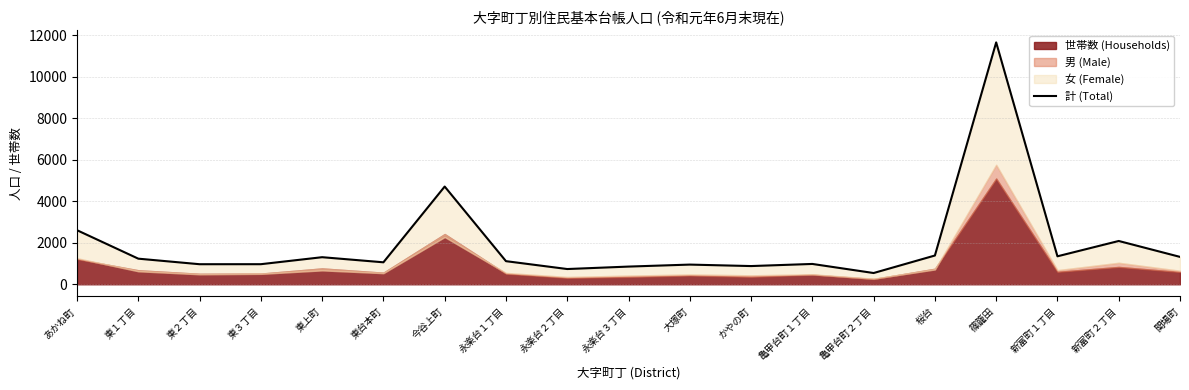

What position from the left is 関場町?

19